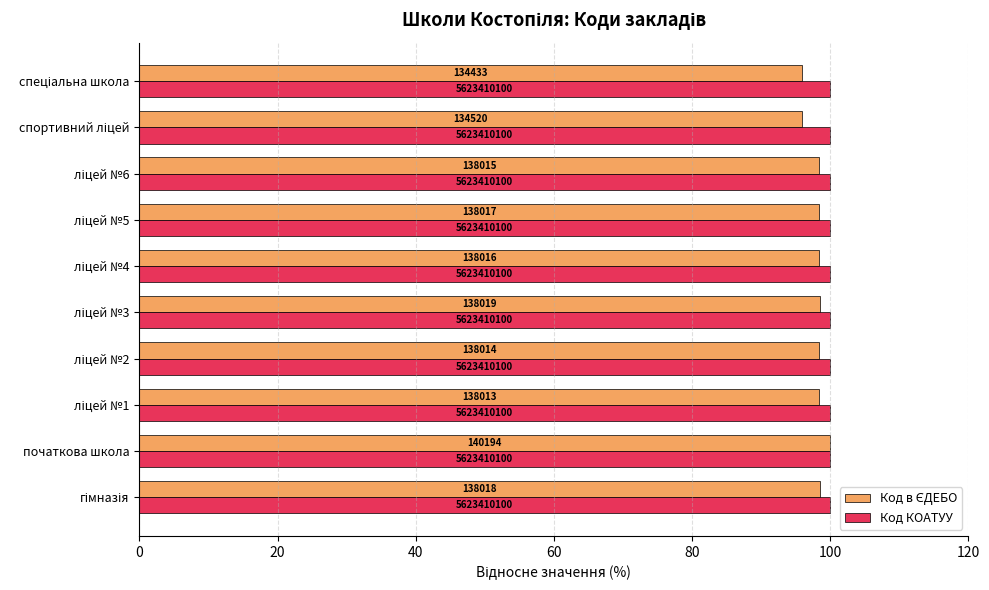

Which series has the largest range (max minus min)?

Код в ЄДЕБО